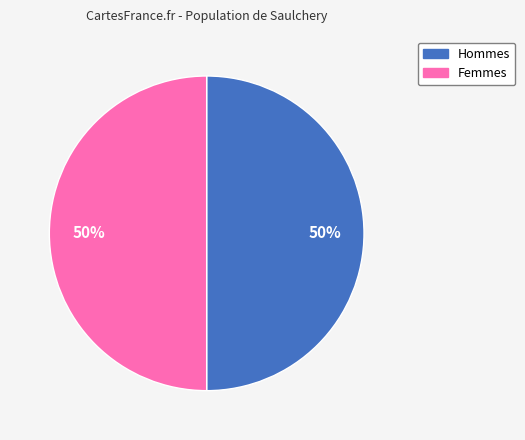

Is the sum of Femmes and Hommes greater than half?

Yes